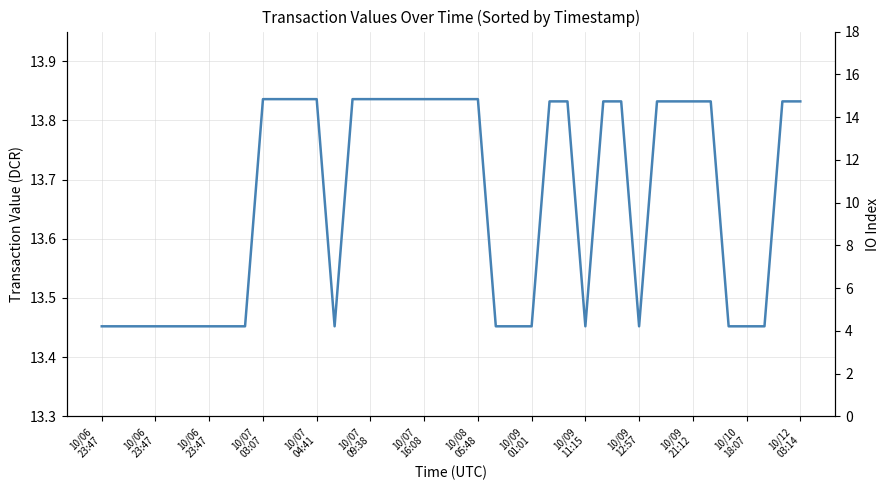

What is the average value of the value series?

13.7